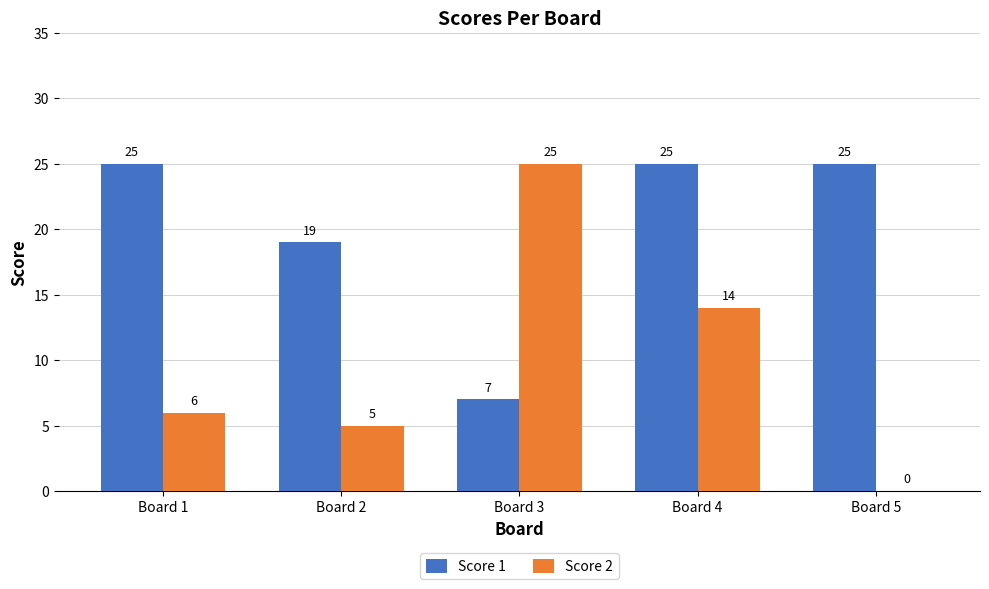

What is the greatest value displayed?

25